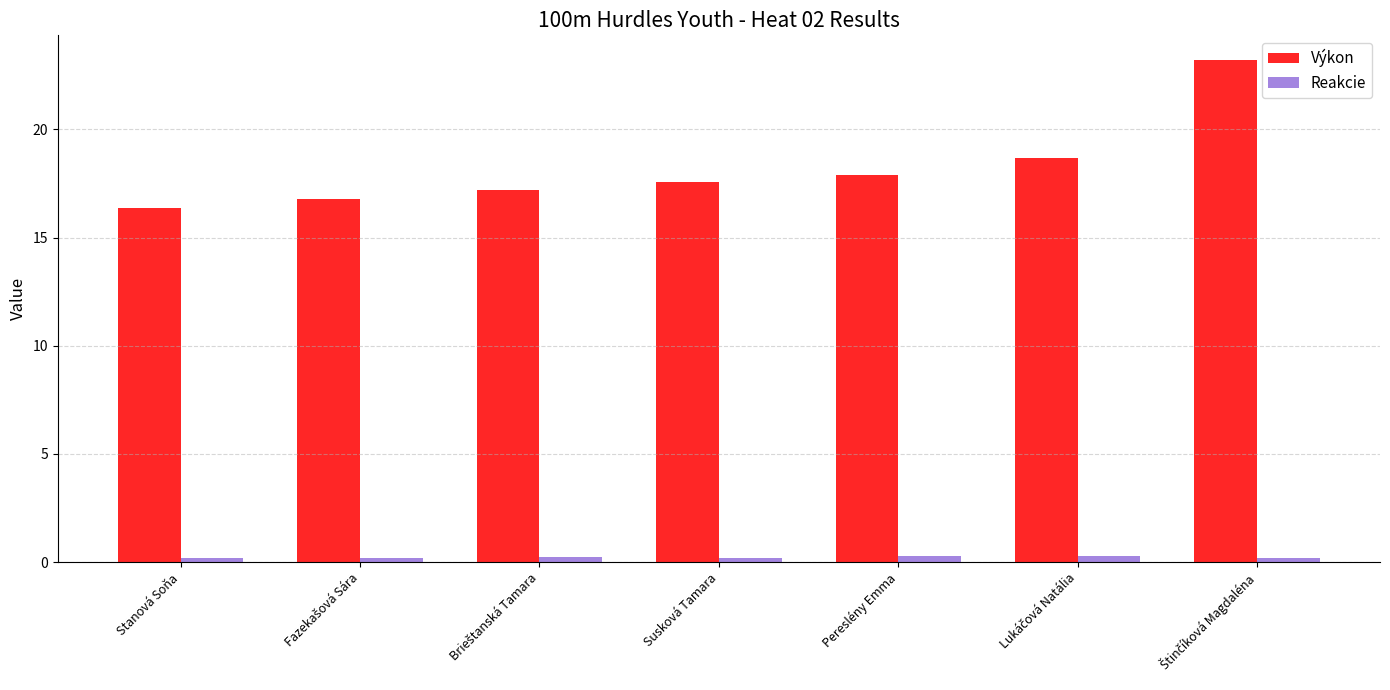

What is the minimum value for Výkon?

16.4